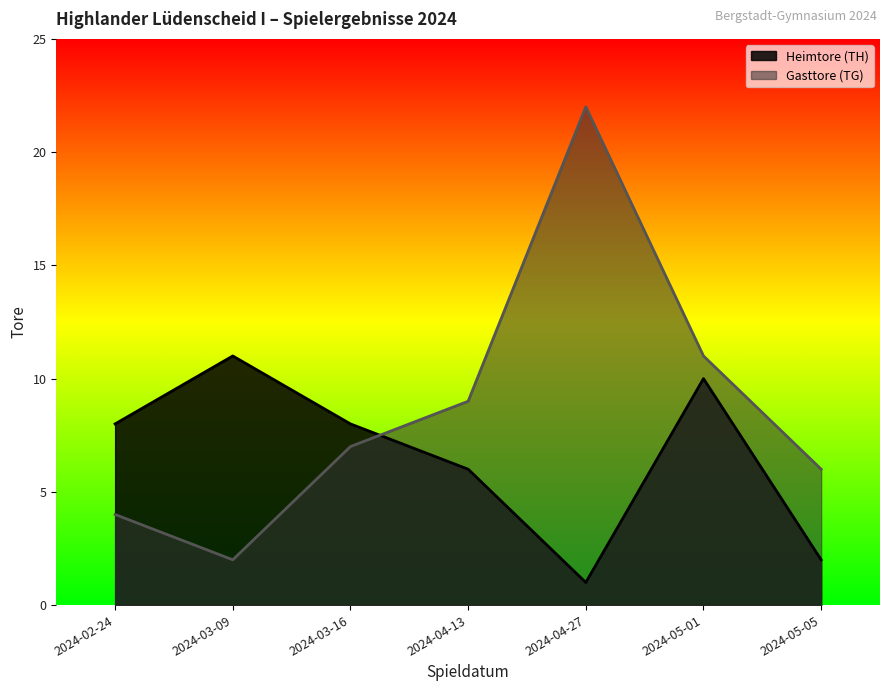

The Gasttore (TG) series shows 5 at 2024-03-16. True or false?

False